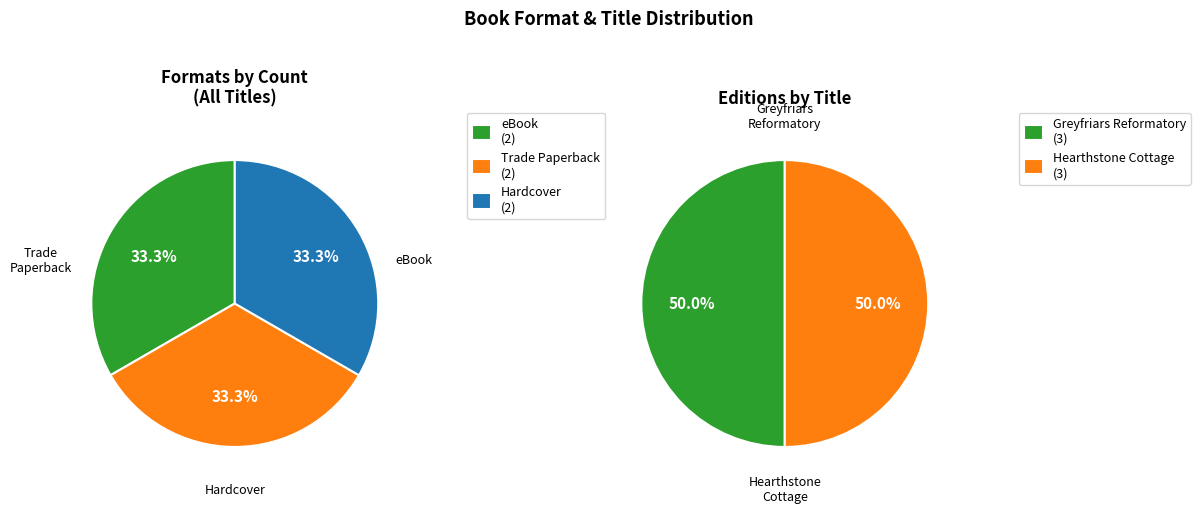

Which slice is the smallest?

Hearthstone Cottage